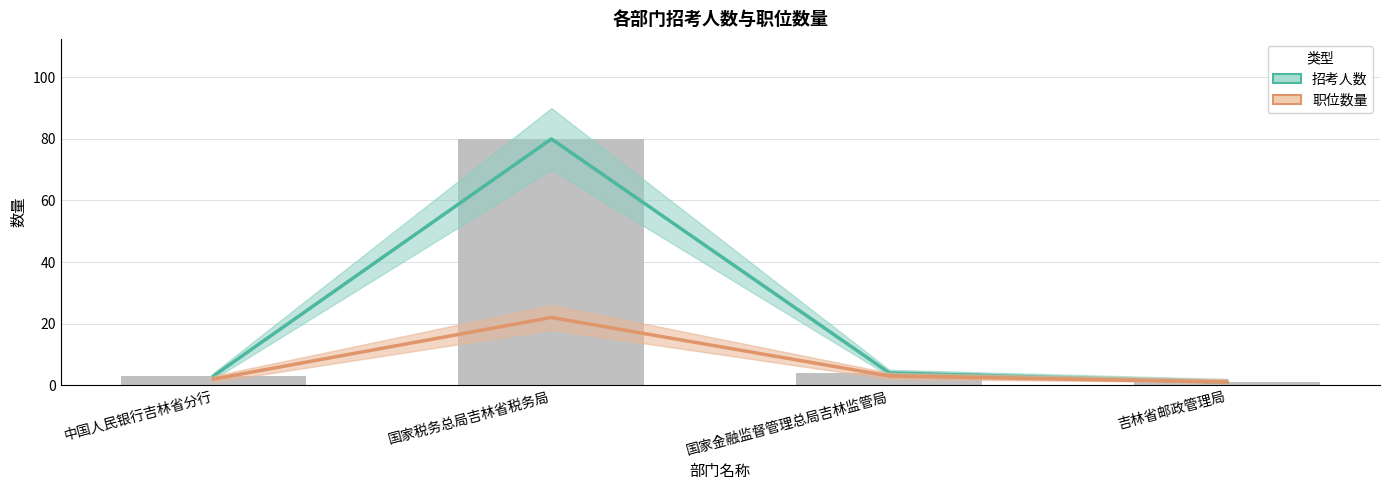

What is the approximate value of 职位数量 at 国家税务总局吉林省税务局?

22